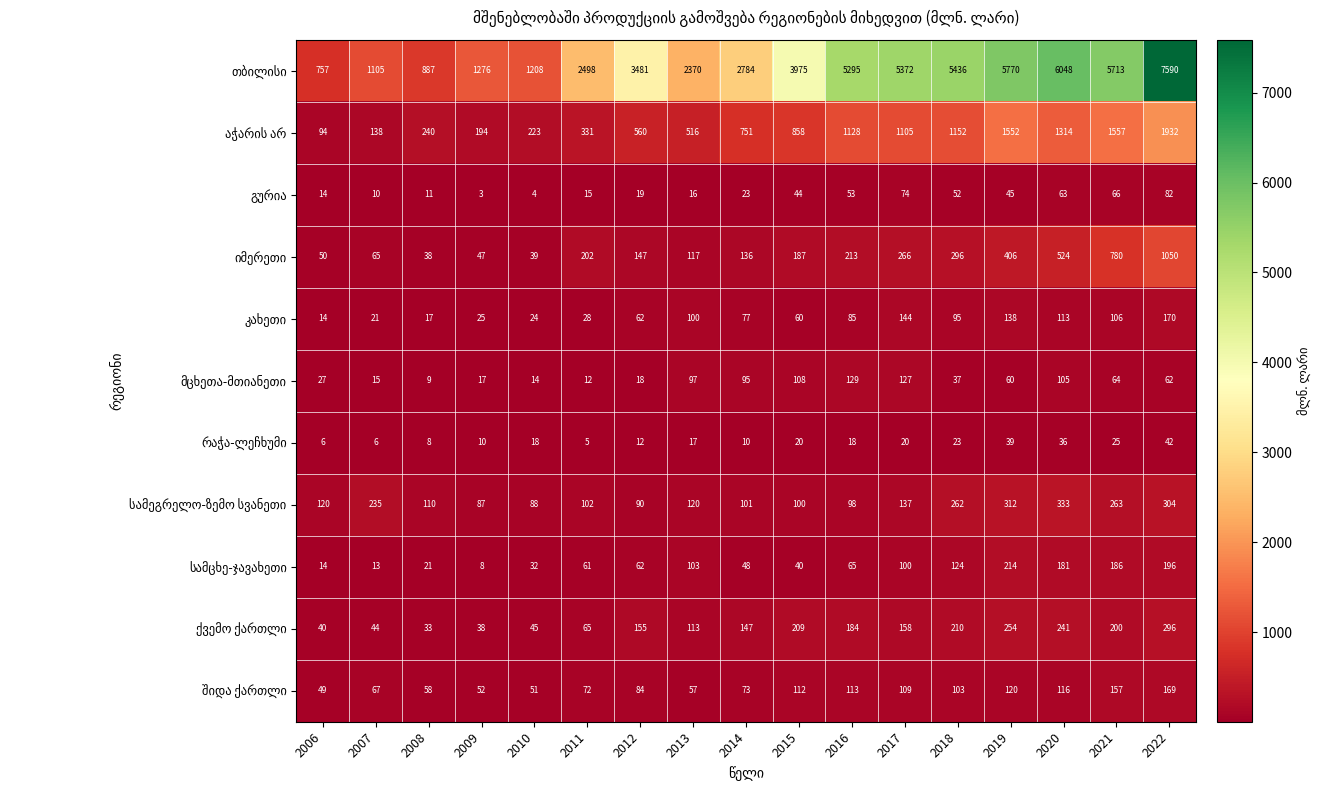

What is the spread (max minus min) of values at 2018?

5413